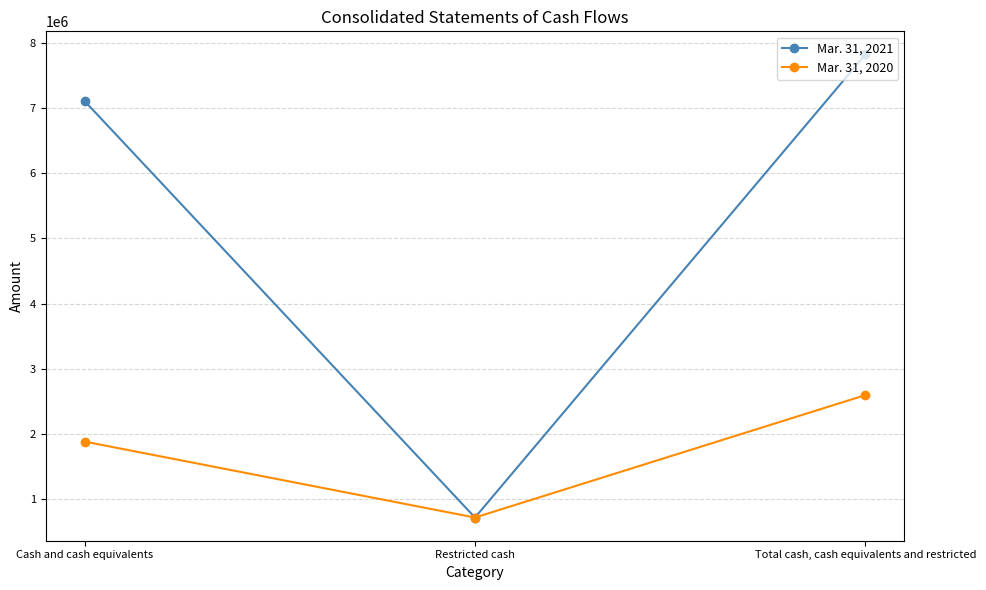

Reading left to right, transcribe all the data shown in this chart.

Mar. 31, 2021: 7111717	714096	7825813
Mar. 31, 2020: 1880744	714089	2594833